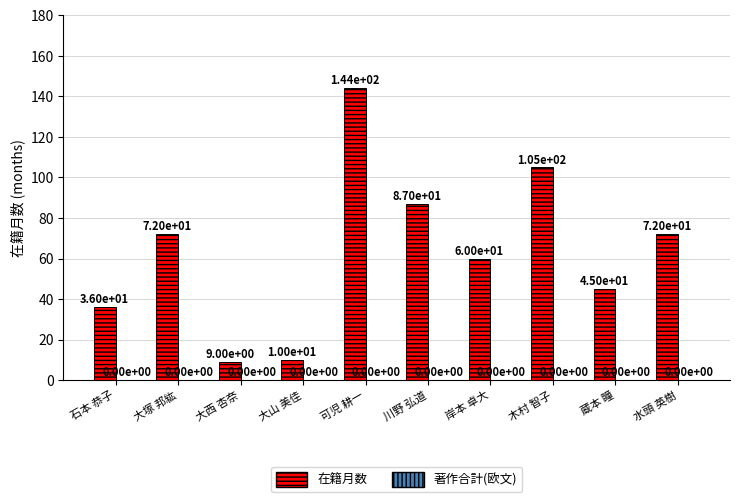

Between 大塚 邦紘 and 大山 美佳, which is larger?

大塚 邦紘